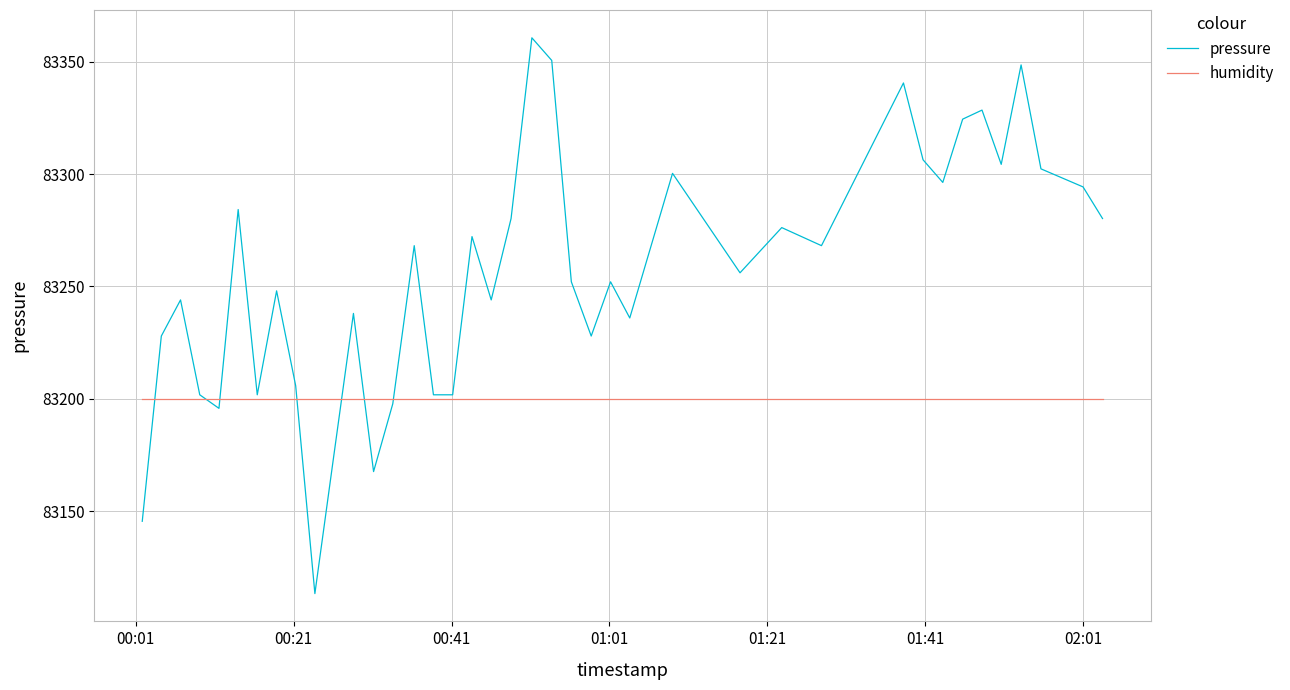

What are all the series names shown in the legend?

pressure, humidity